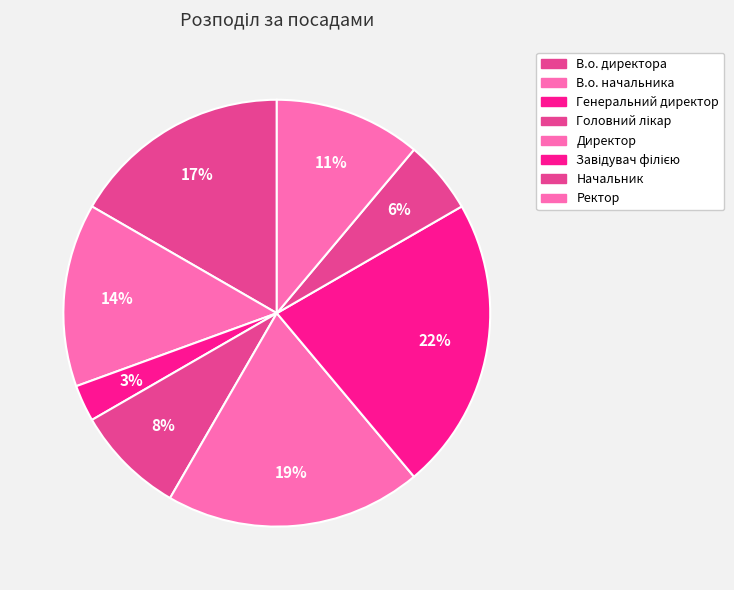

Is the sum of В.о. начальника and Генеральний директор greater than half?

No